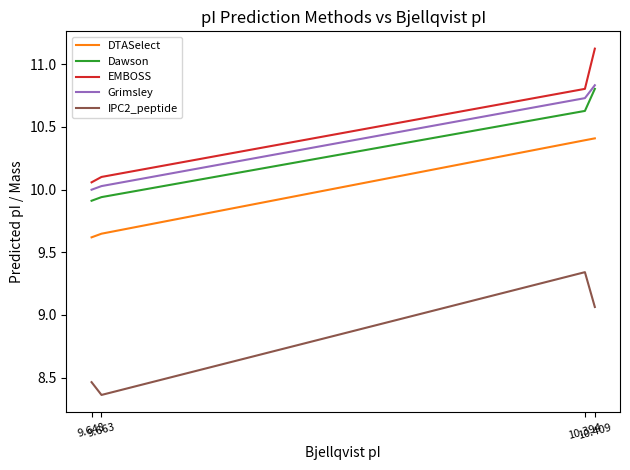

What is the greatest value displayed?

11.1